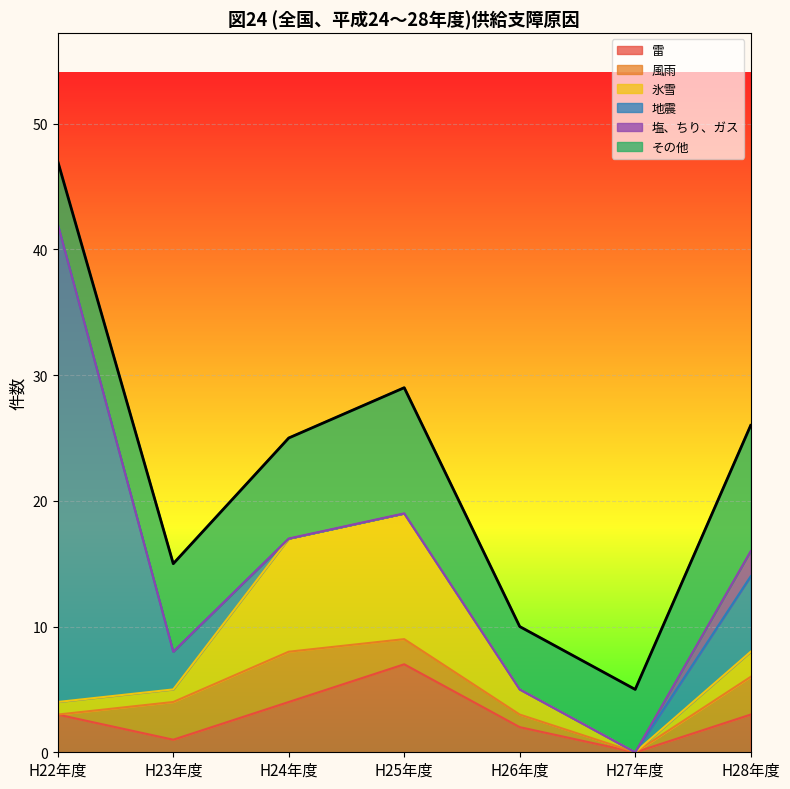

Between which two adjacent categories do 地震 and 氷雪 first intersect?

H23年度 and H24年度